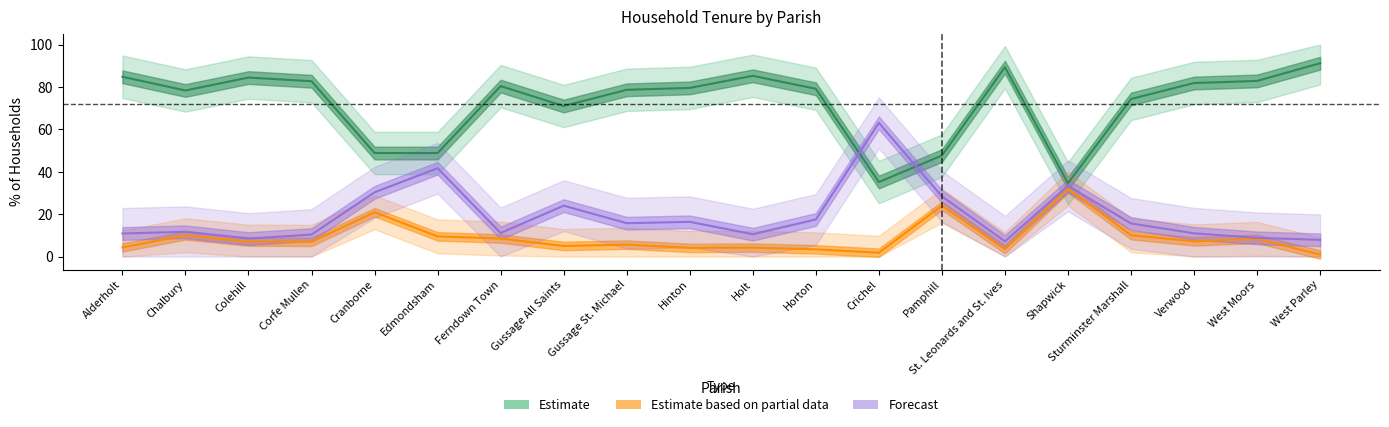

At which label is Estimate closest to 62?

Gussage All Saints